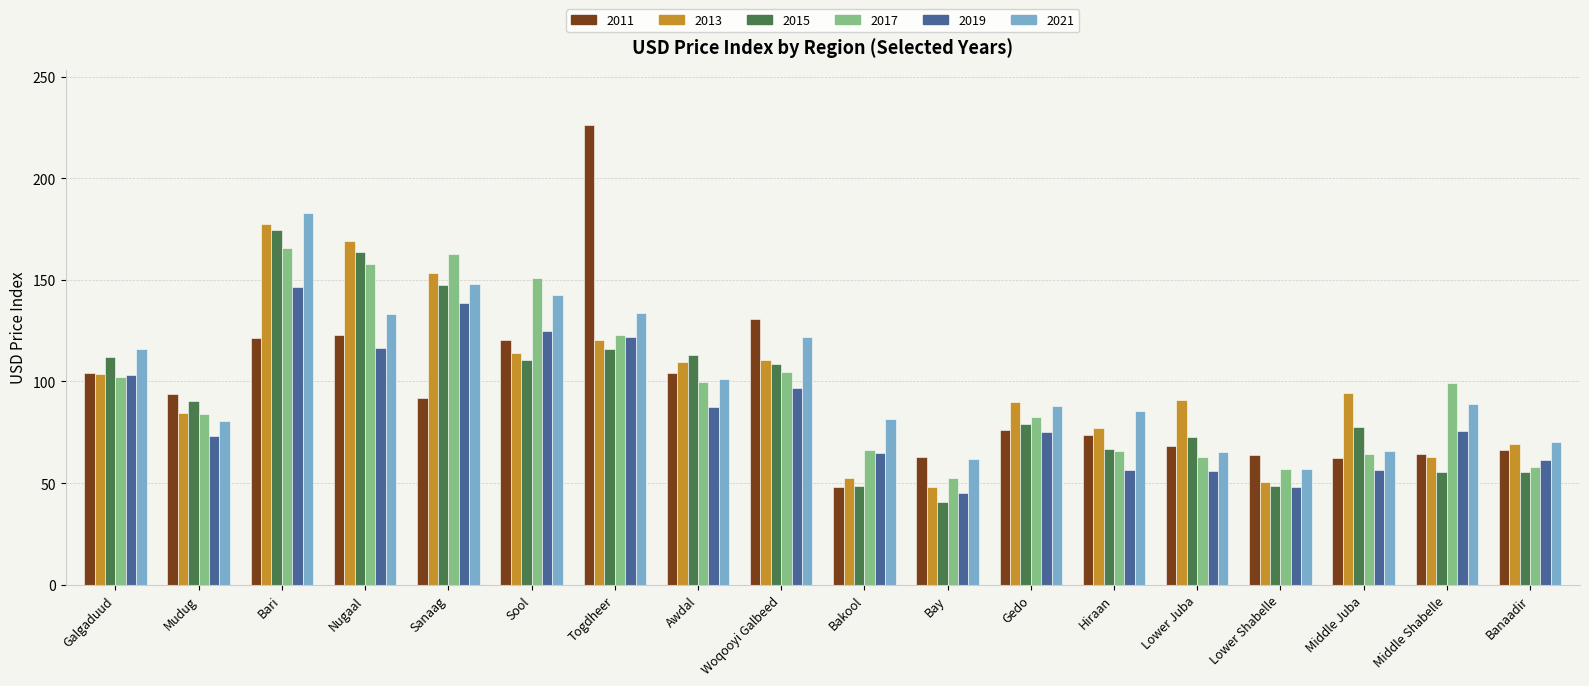

The value of 2019 at Middle Shabelle is 125.8. True or false?

False